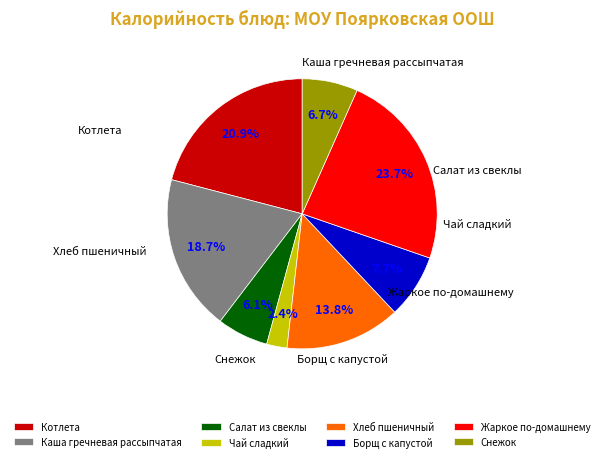

Do Чай сладкий and Салат из свеклы together represent more than half of the pie?

No